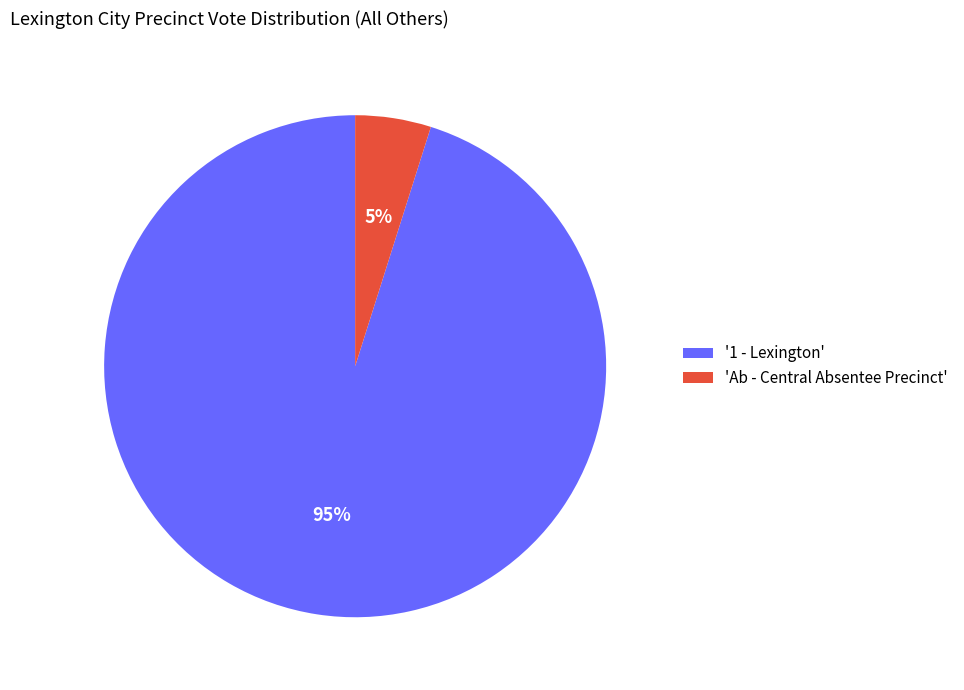

To the nearest percent, what portion does '1 - Lexington' represent?

95%